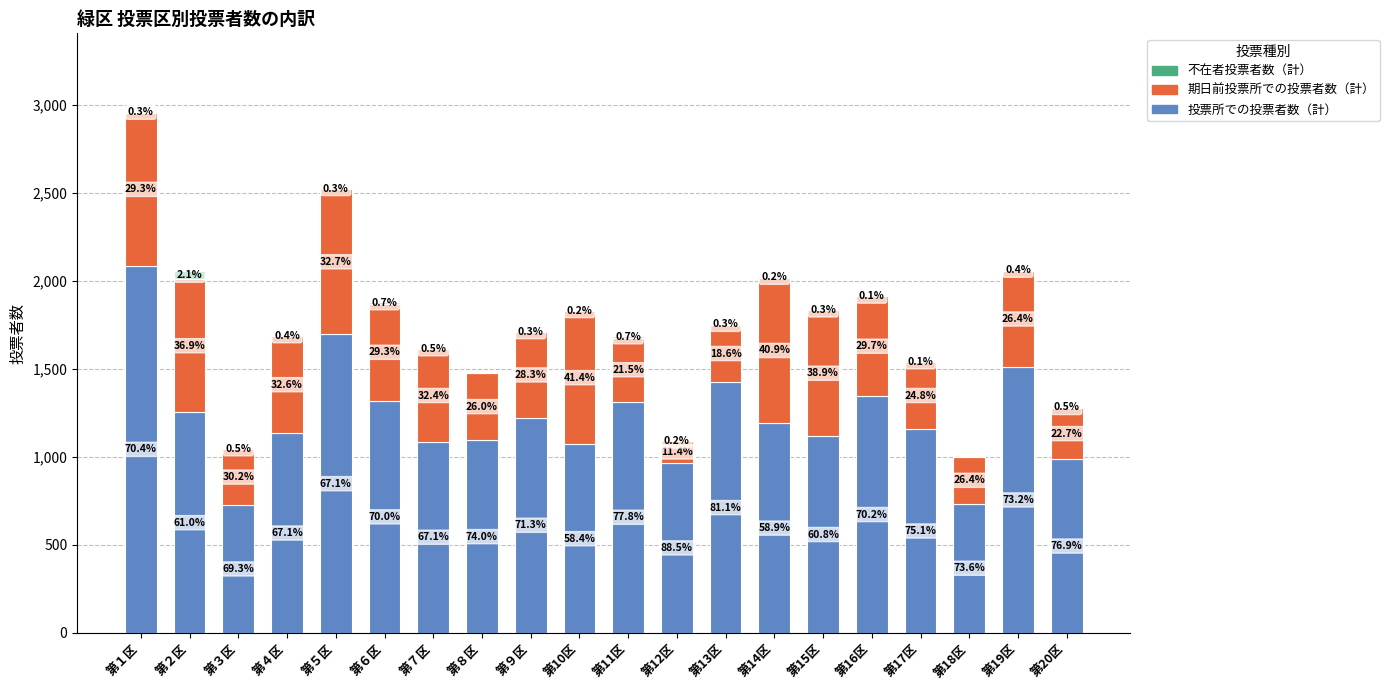

Does the chart contain stacked bars?

Yes